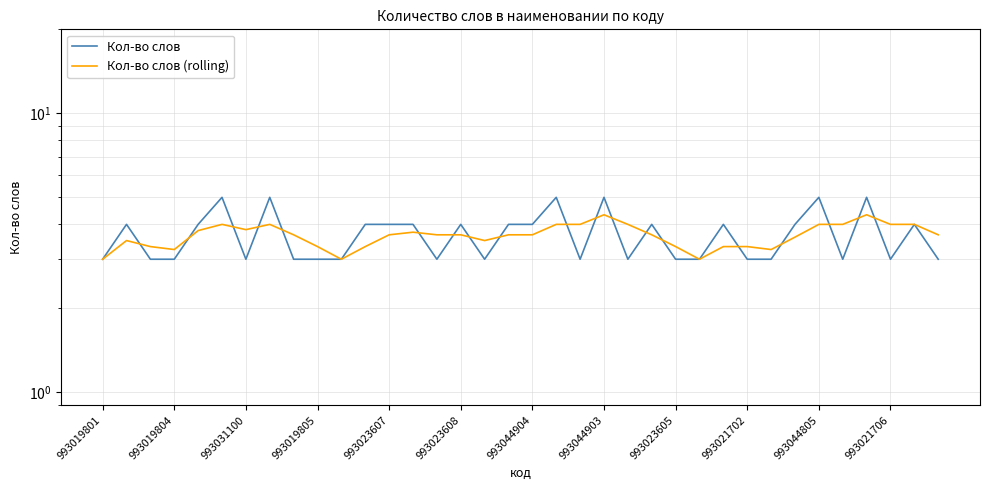

True or false: Кол-во слов (rolling) has more than 2 interior local peaks.

True